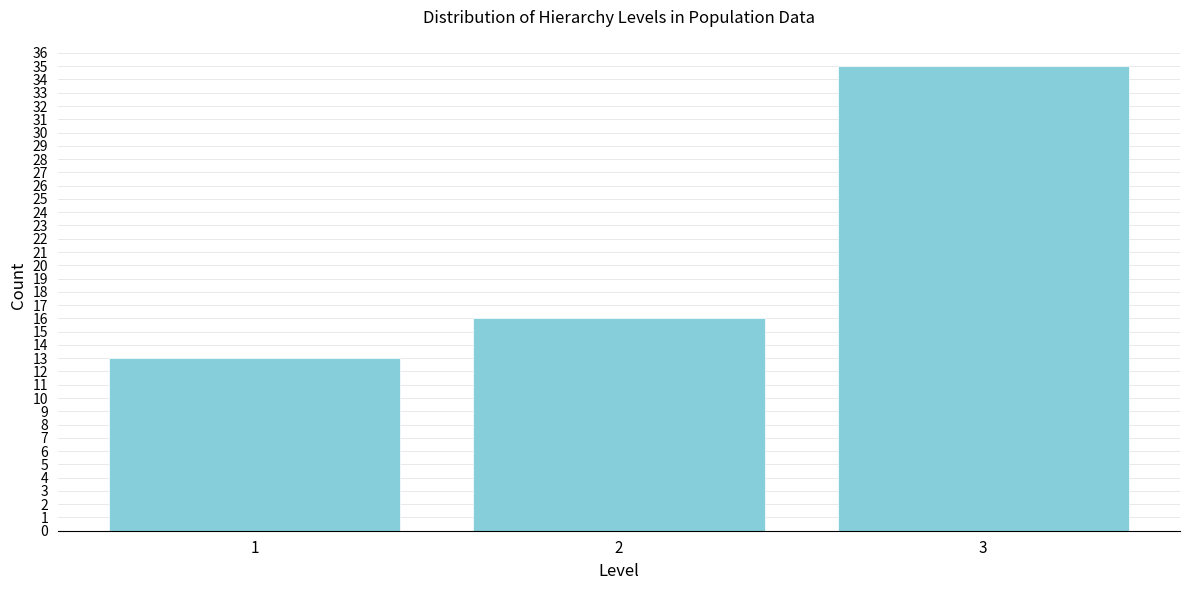

Reading right to left, what are all the values shown in this chart?

35	16	13